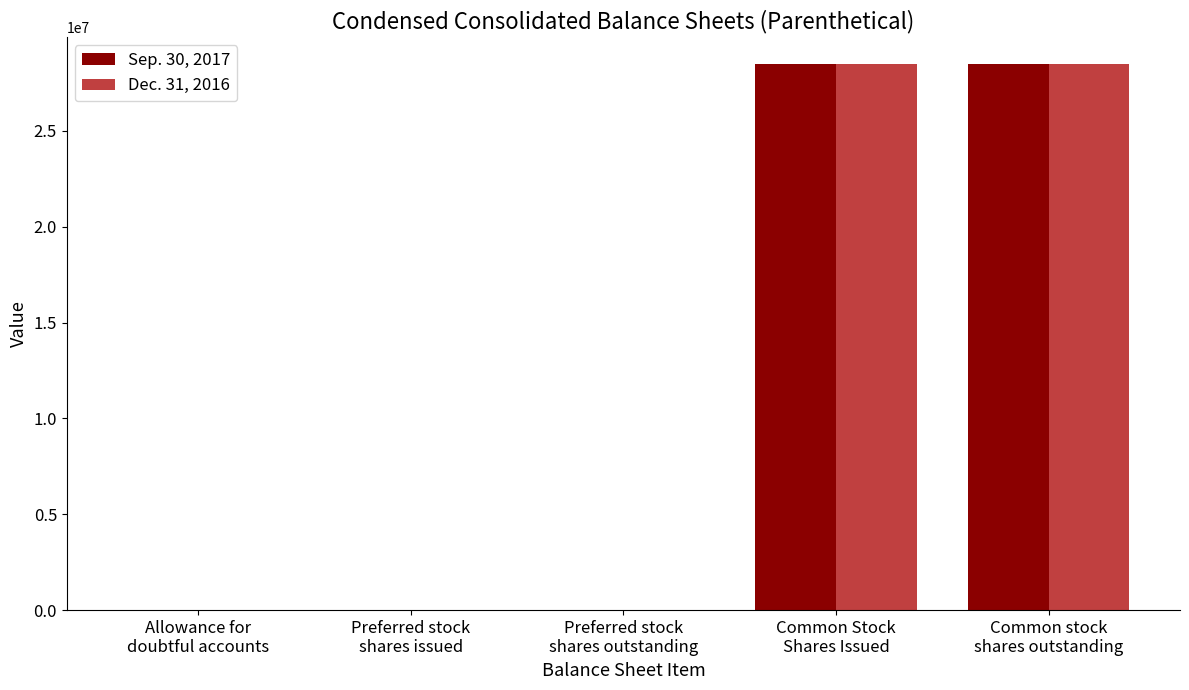

What is the maximum value shown in the chart?

28480148